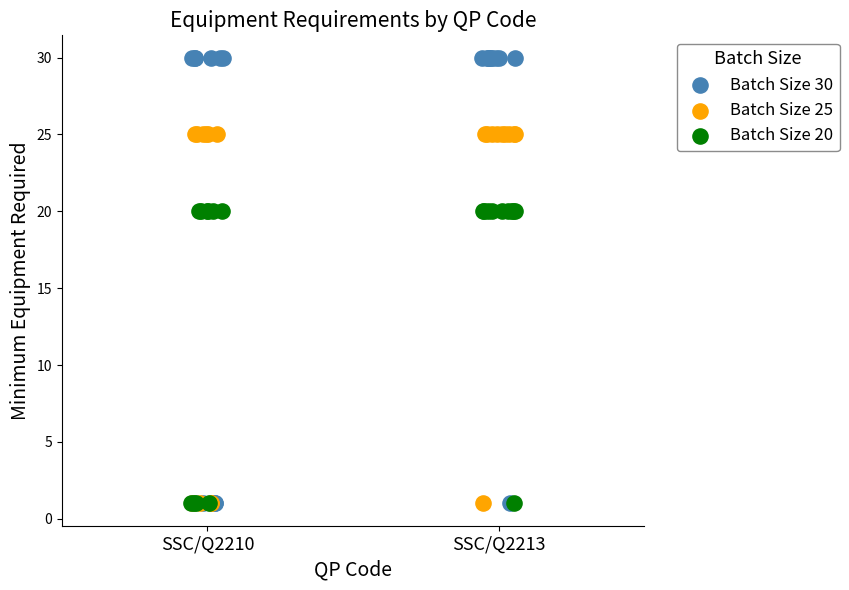

What are all the series names shown in the legend?

Batch Size 30, Batch Size 25, Batch Size 20